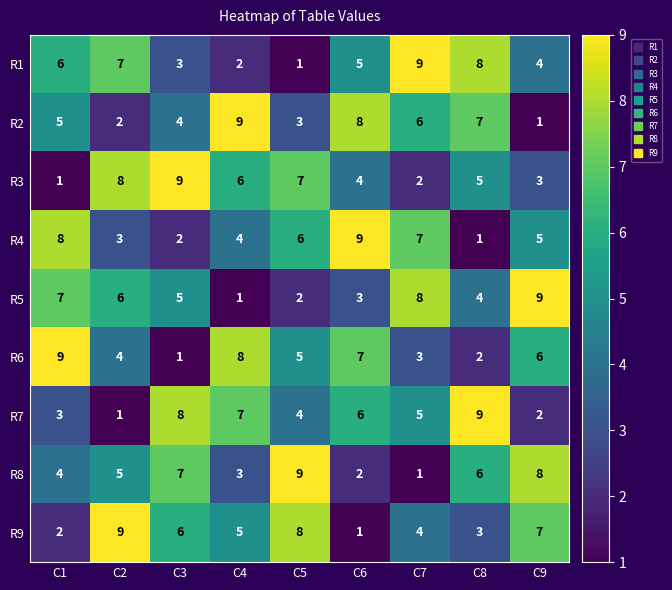

What is the total value across all series at C7?

45